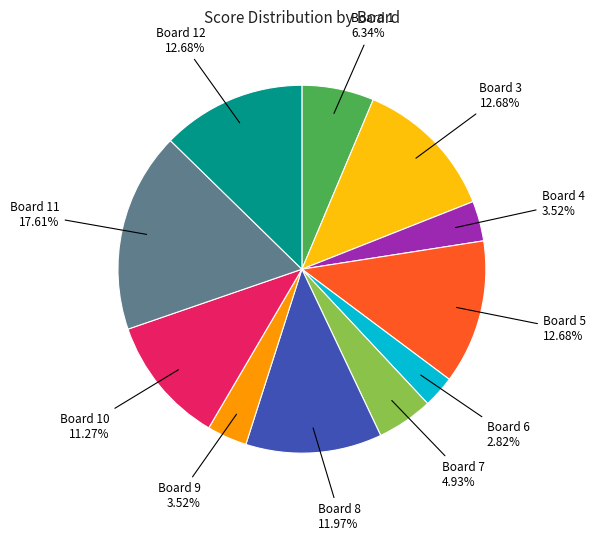

Which category has the smallest portion of the pie?

Board 6 2.82%